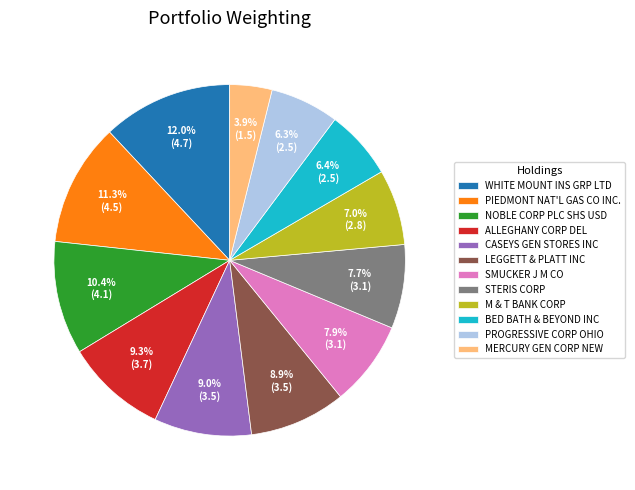

What percentage is the WHITE MOUNT INS GRP LTD slice, to the nearest percent?

12%